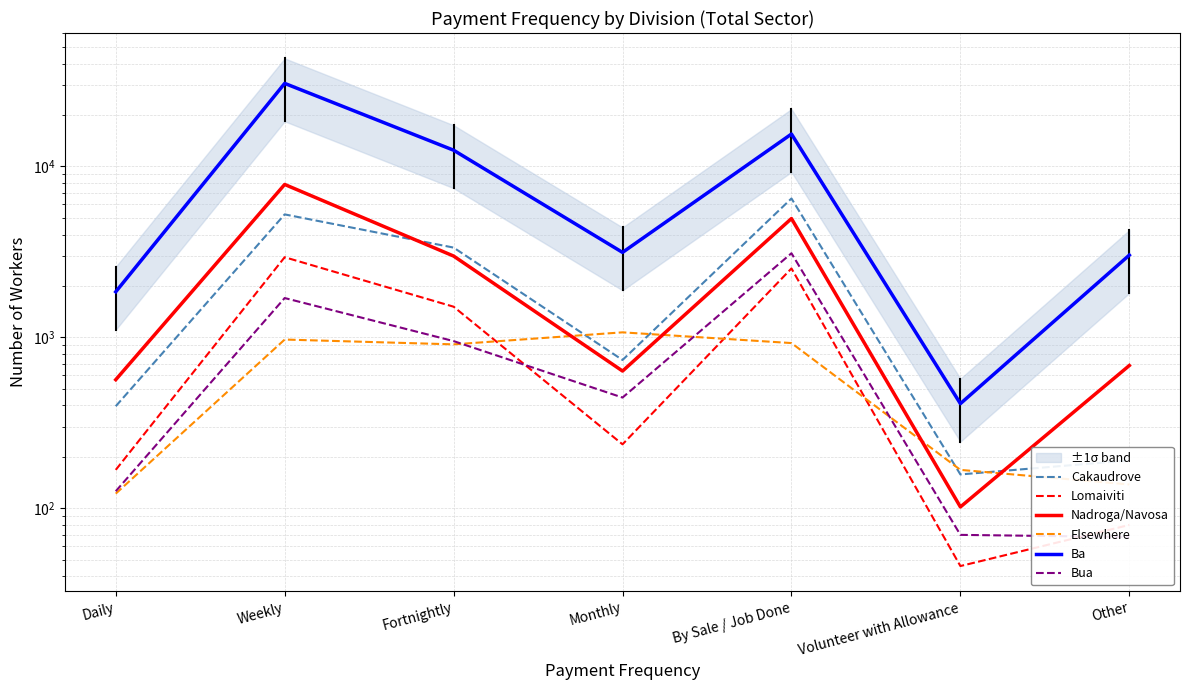

How many lines are shown in the chart?

6